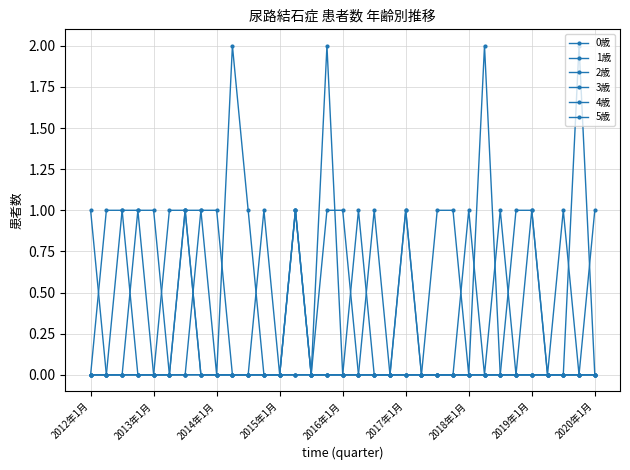

How many lines are shown in the chart?

6